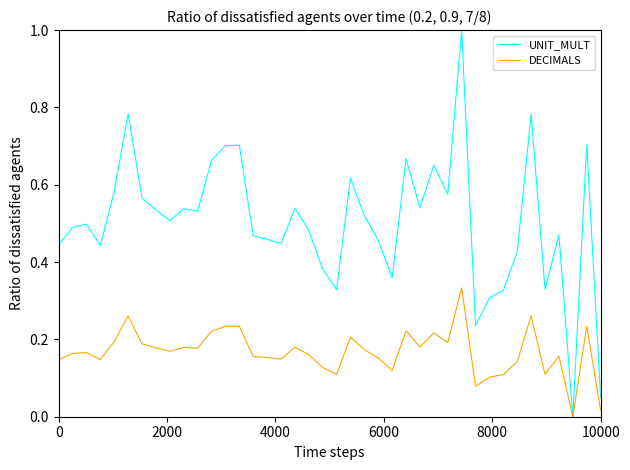

Which series has the widest spread of values?

UNIT_MULT